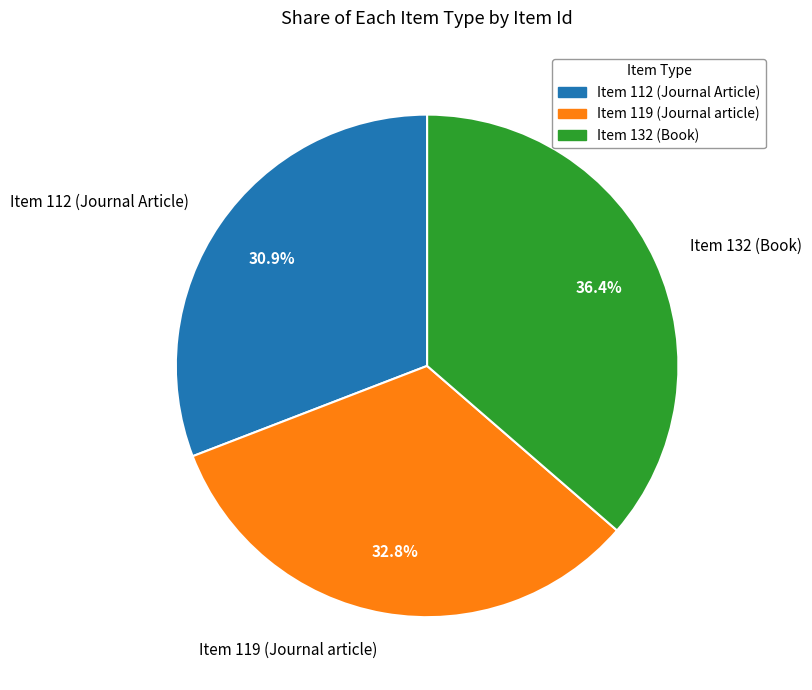

How many segments does this pie chart have?

3